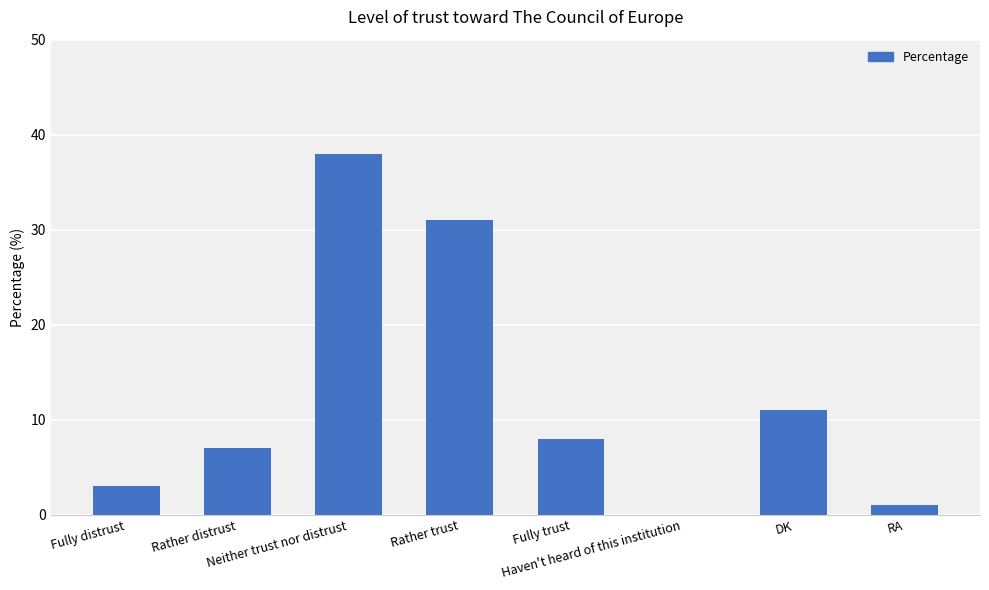

How many positive values are there?

7